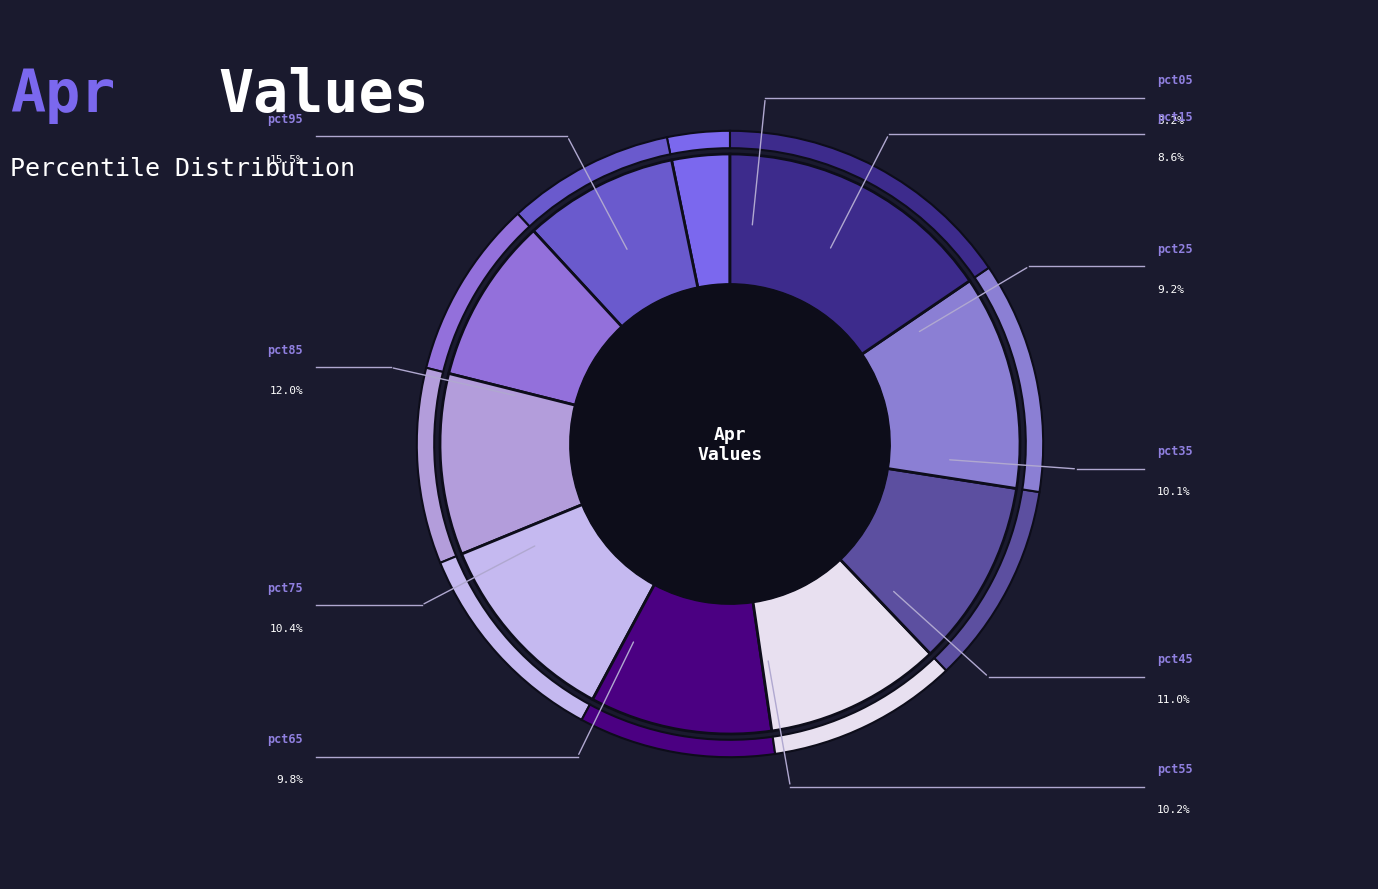

To the nearest percent, what is the combined percentage of pct15 and pct55?

19%